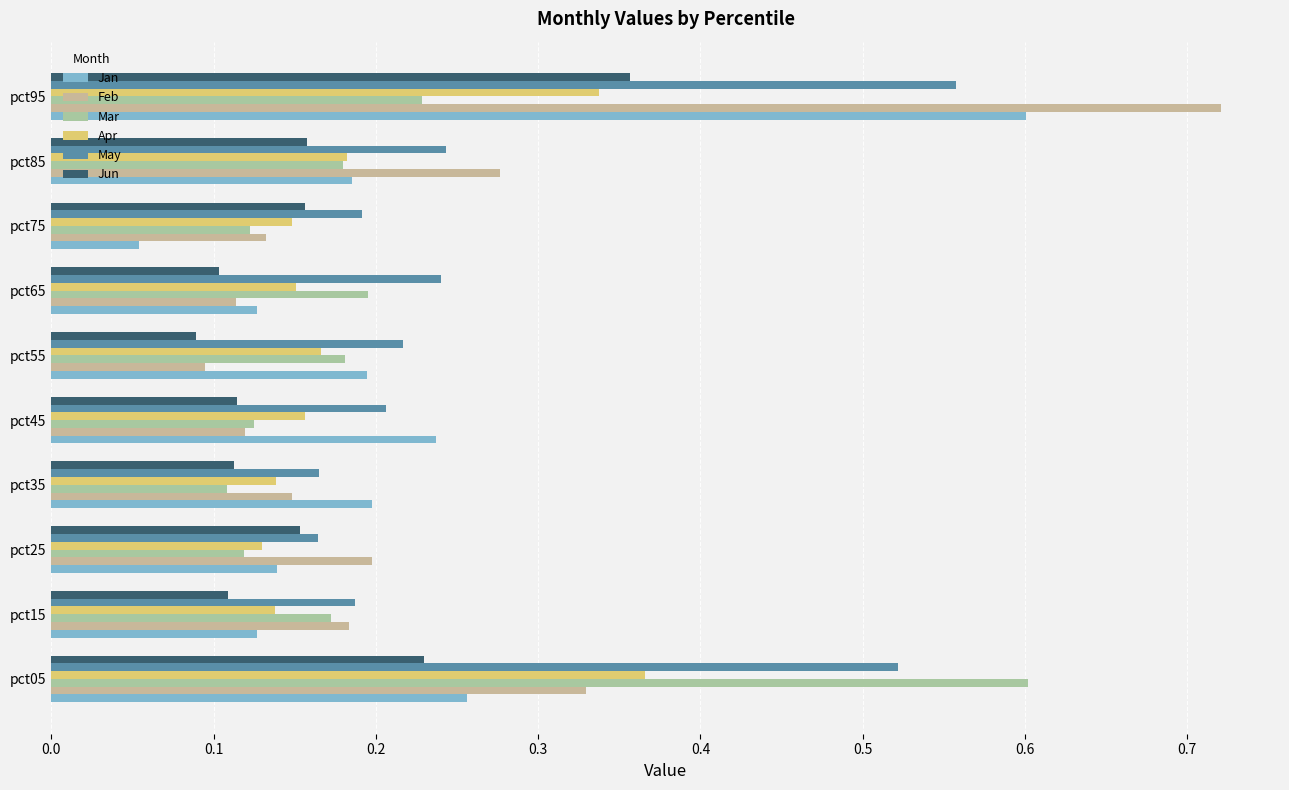

At how many categories does at least one series exceed 0?

10